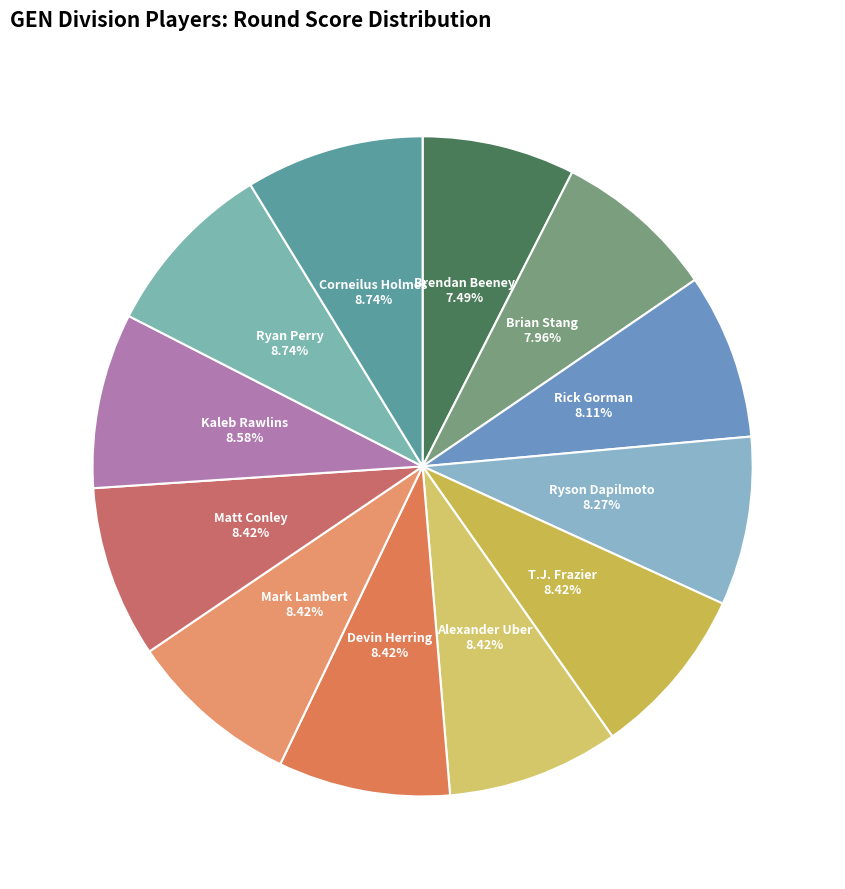

Does Ryan Perry account for over 50% of the chart?

No